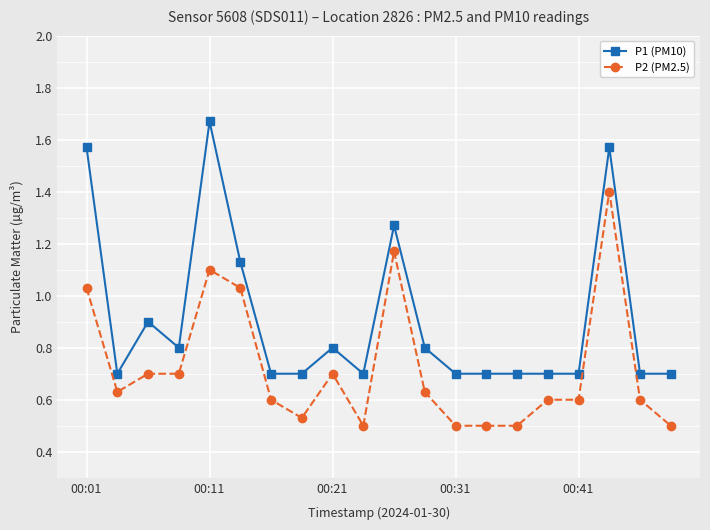

What is the value of the P1 (PM10) point at the 4th from the left?

0.8